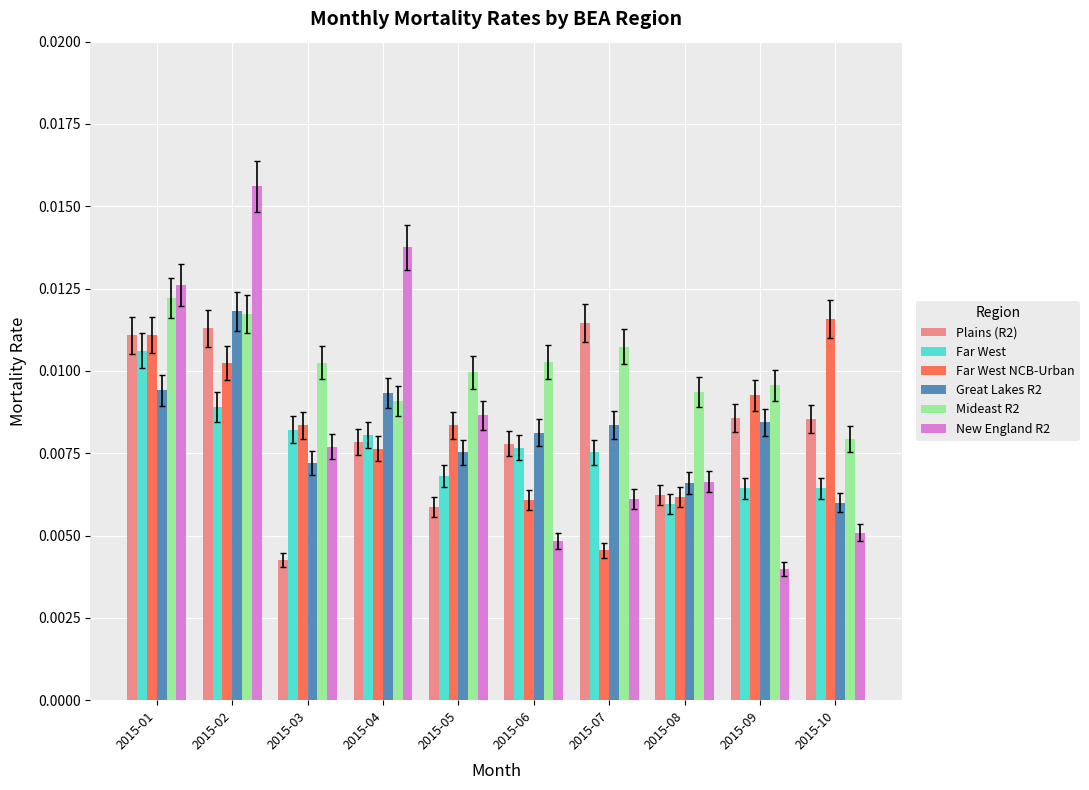

How many Plains (R2) values are between 0 and 1?

10